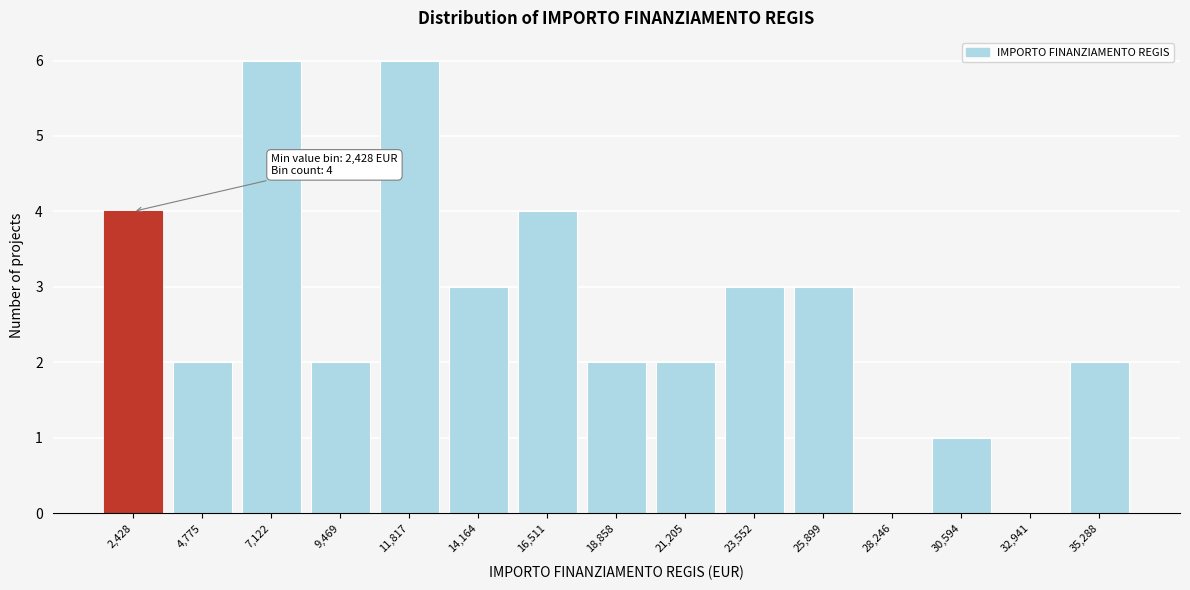

Reading right to left, list all the values displayed in this chart.

35,288=2	32,941=0	30,594=1	28,246=0	25,899=3	23,552=3	21,205=2	18,858=2	16,511=4	14,164=3	11,817=6	9,469=2	7,122=6	4,775=2	2,428=4